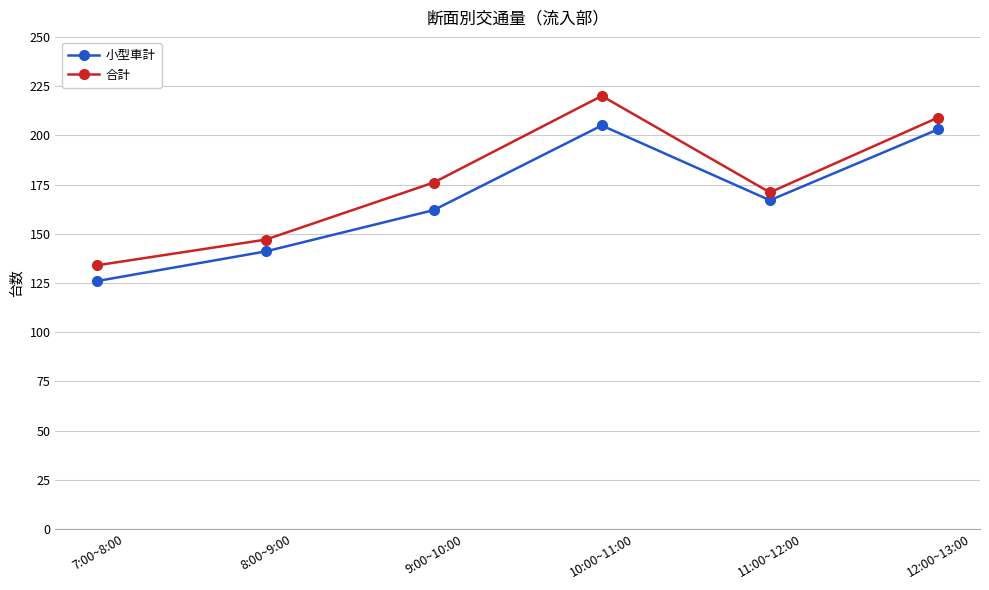

Rank the series at 9:00~10:00 from lowest to highest value.

小型車計, 合計